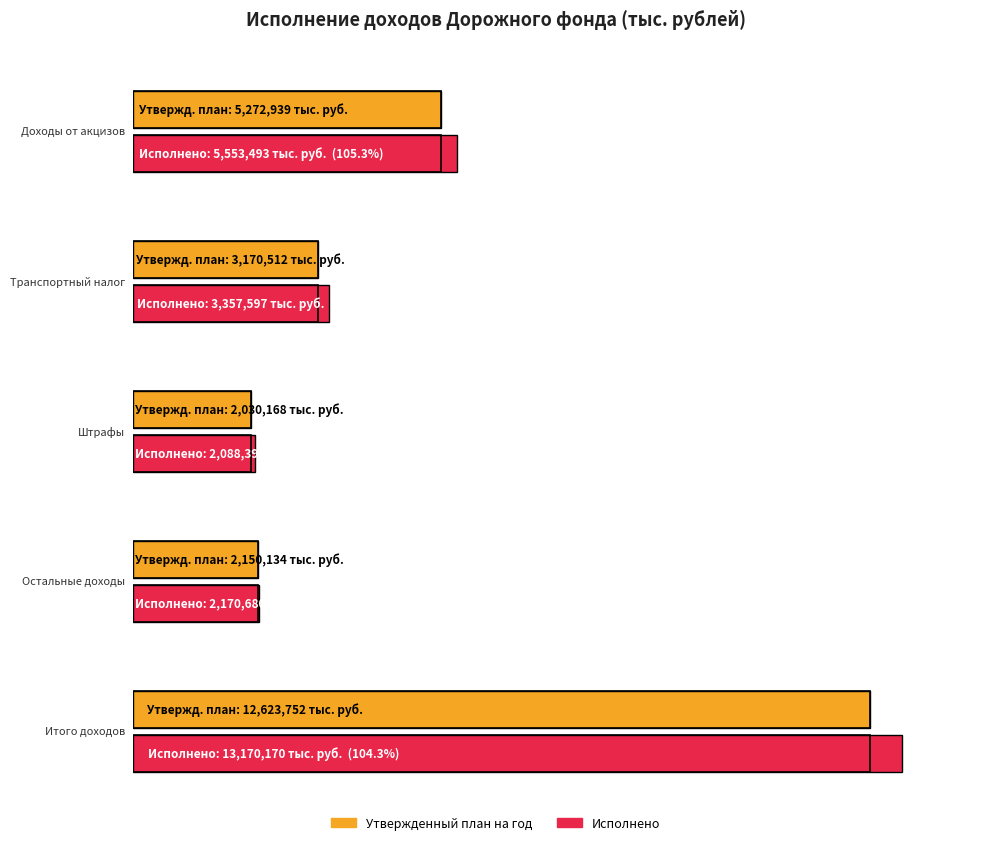

How many values in the Утвержденный план на год series are below 3170512?

2